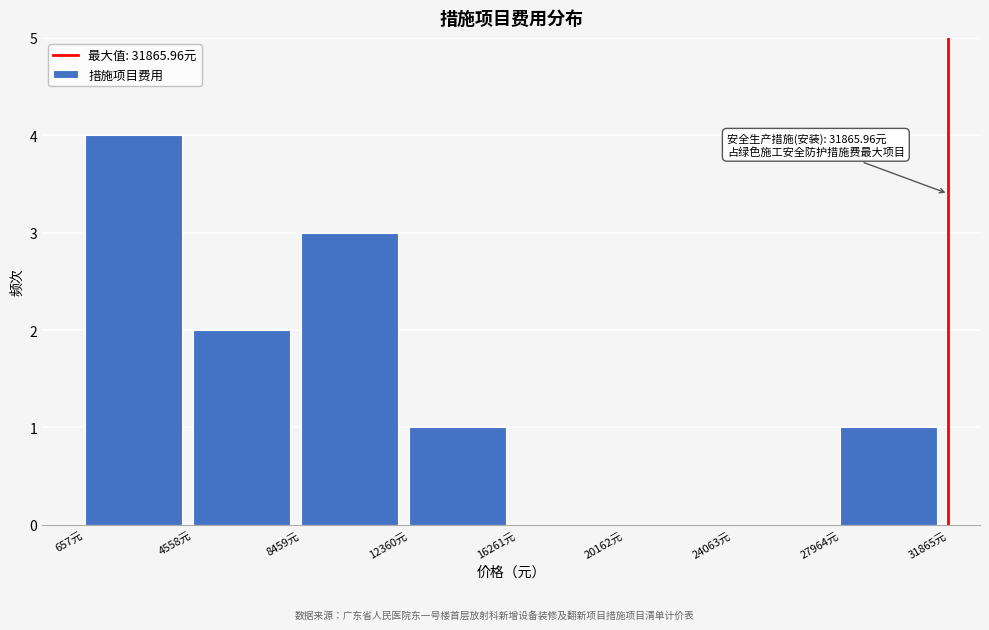

Over which range of the x-axis is the bar tallest?

500 to 4500